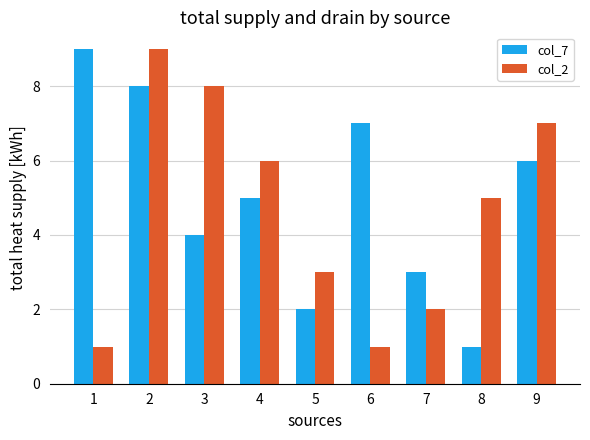

What is the sum of the col_7 values at 8 and 4?

6